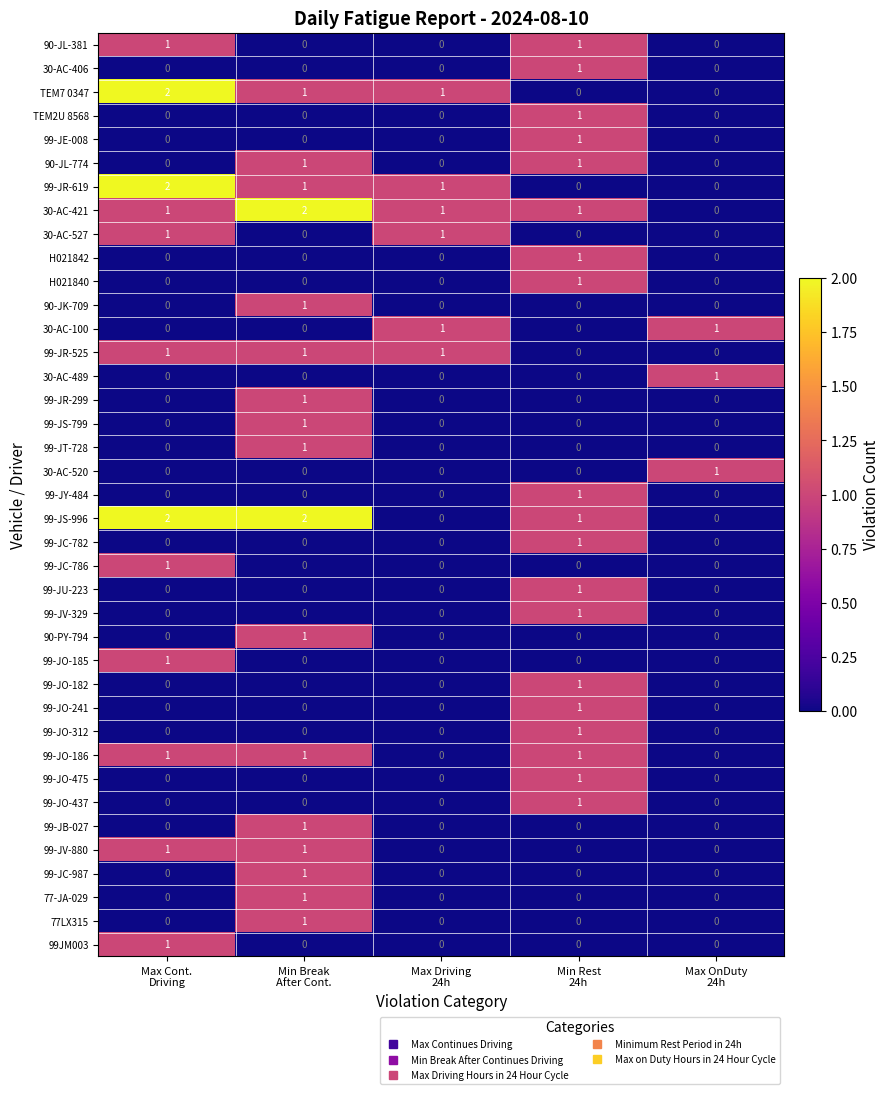

What is the spread (max minus min) of values at Min Break
After Cont.?

2